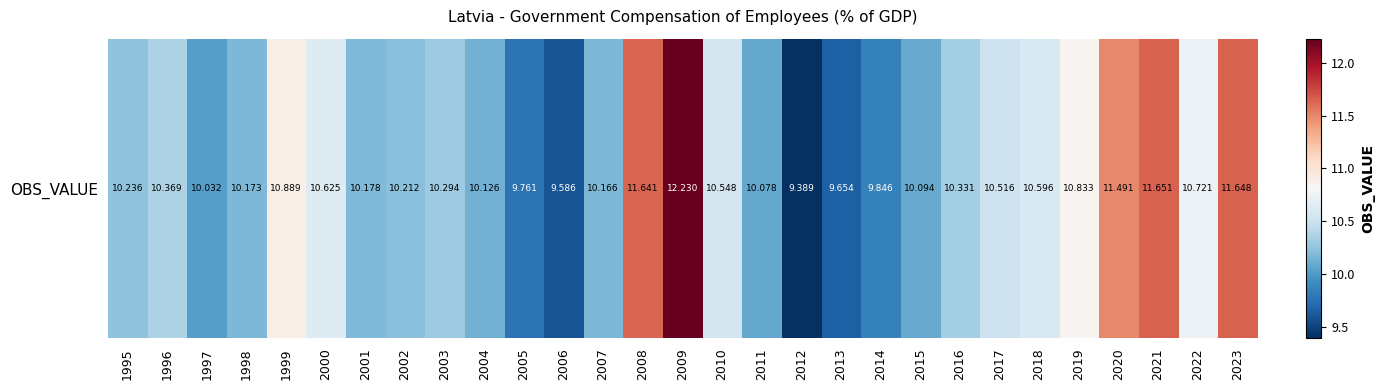

True or false: the data shows 10.1 at 2004.

True